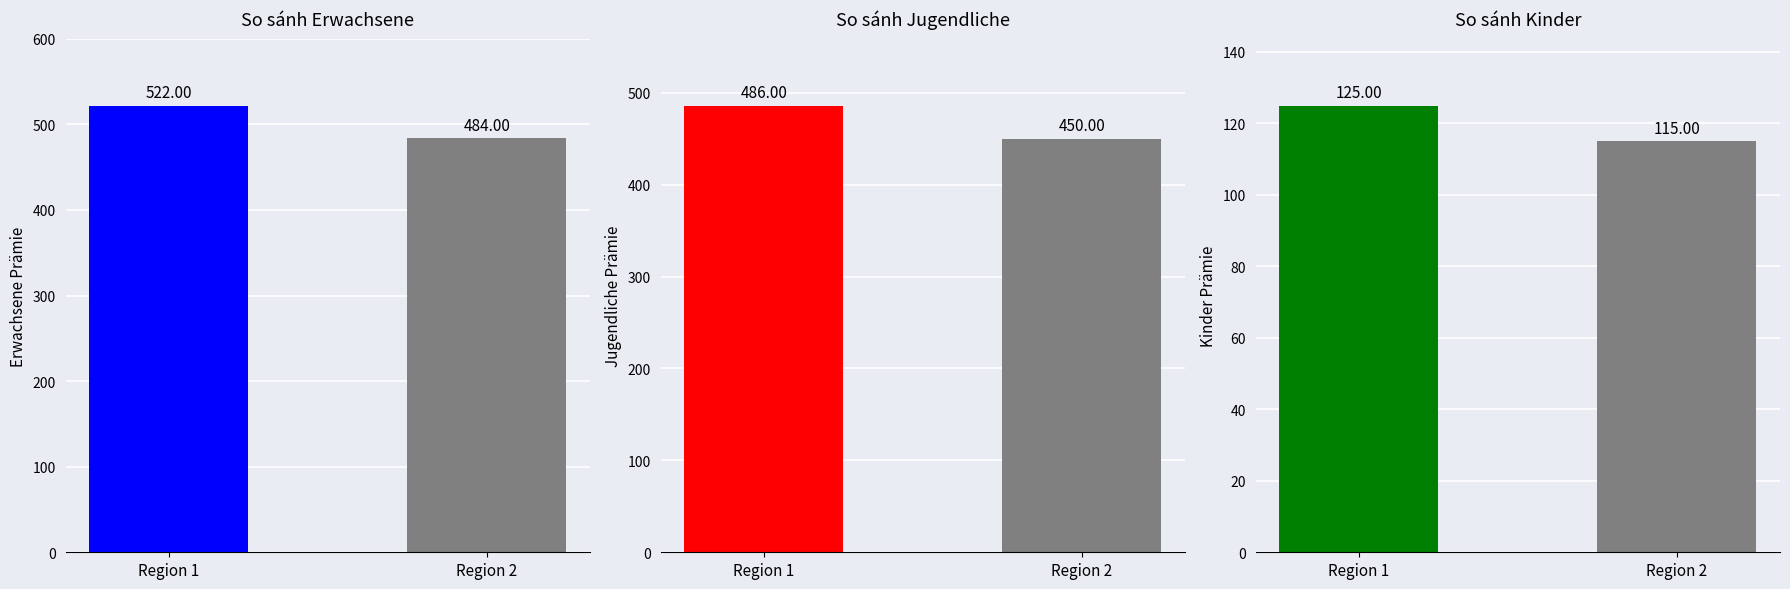

What is the minimum value for Kinder?

115